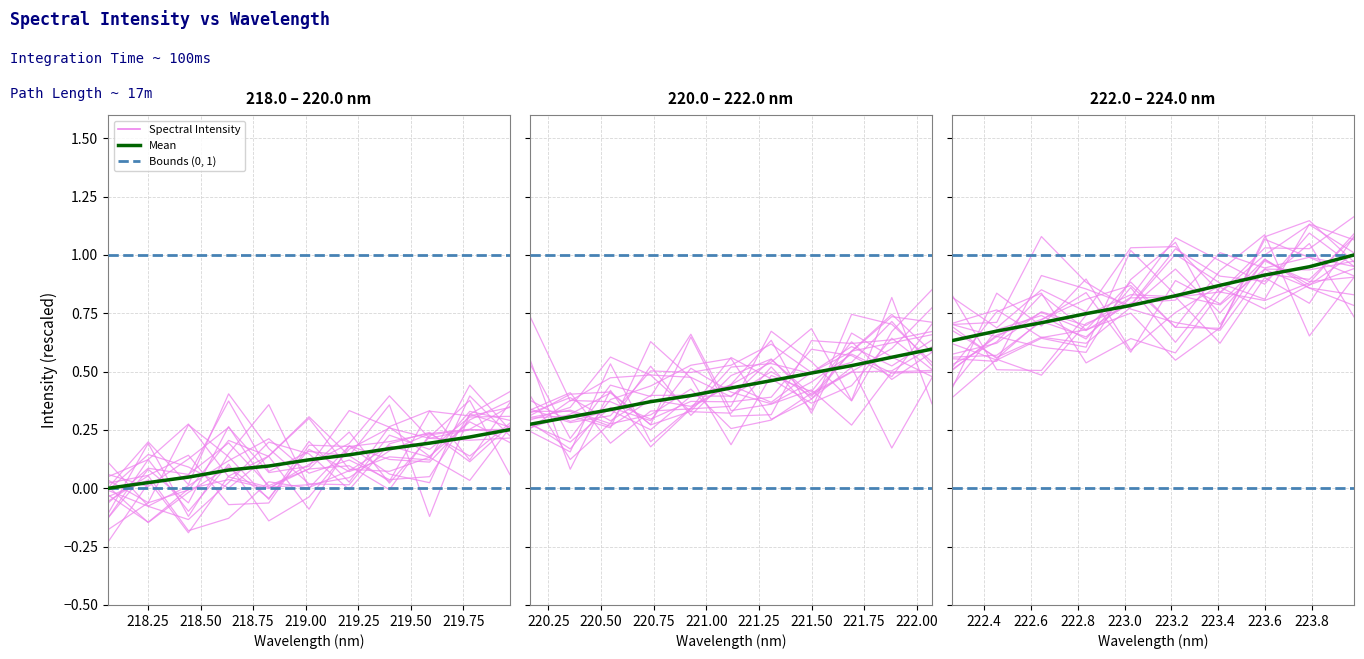

How many intersections are there between Spectral Intensity and Mean?

7